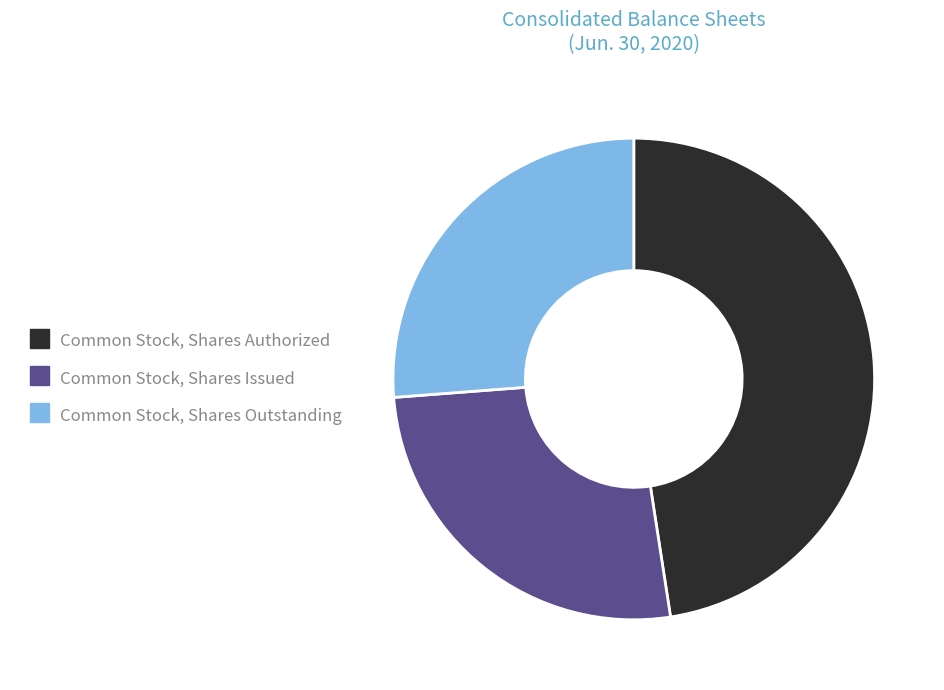

Approximately how many times larger is the value at Common Stock, Shares Outstanding compared to Common Stock, Shares Authorized?

0.6